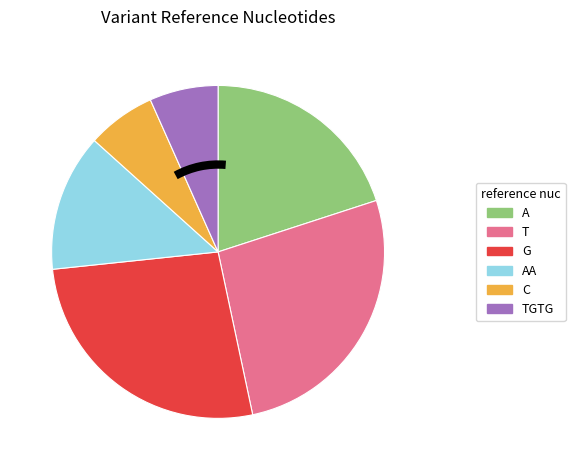

Is there a majority slice in this chart?

No